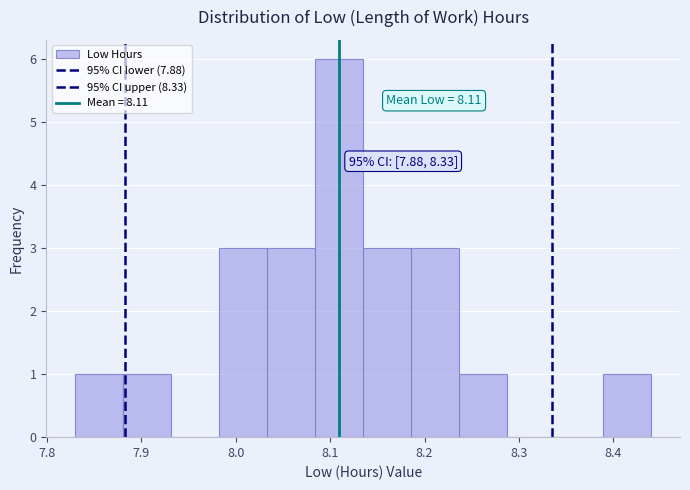

Which range on the x-axis has the tallest bar?

8.08 to 8.14